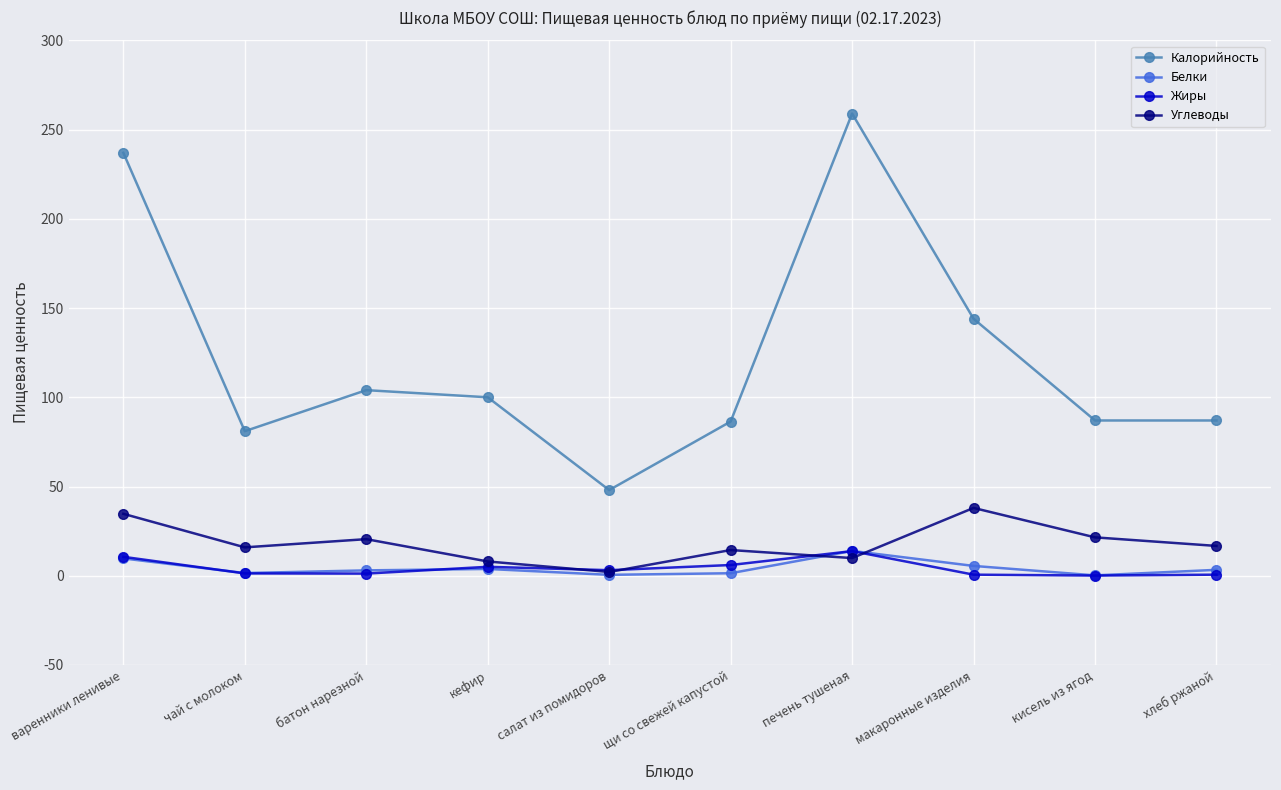

At how many categories does at least one series exceed 26?

10